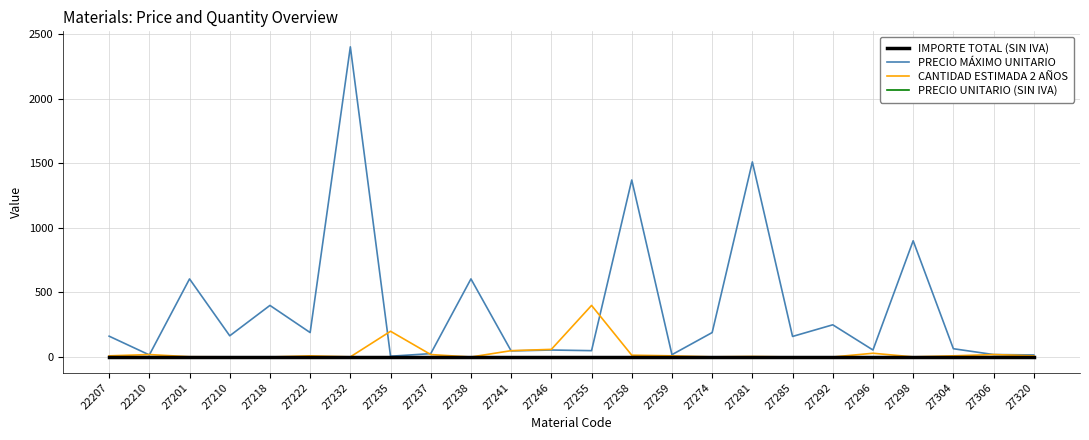

The IMPORTE TOTAL (SIN IVA) series shows 0 at 27296. True or false?

True